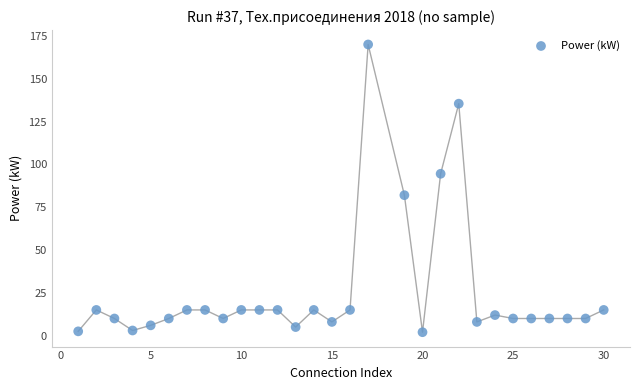

What Y value in the scatter plot is closest to 86?

82.0